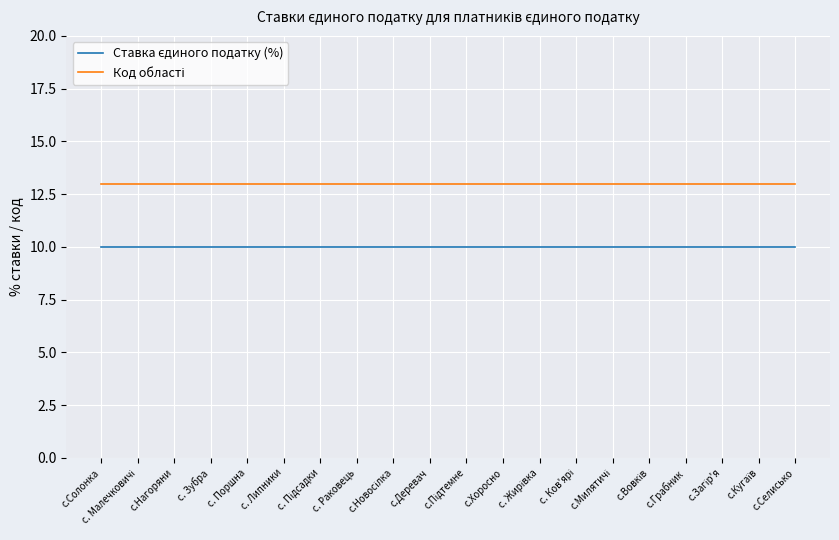

What is the greatest value displayed?

13